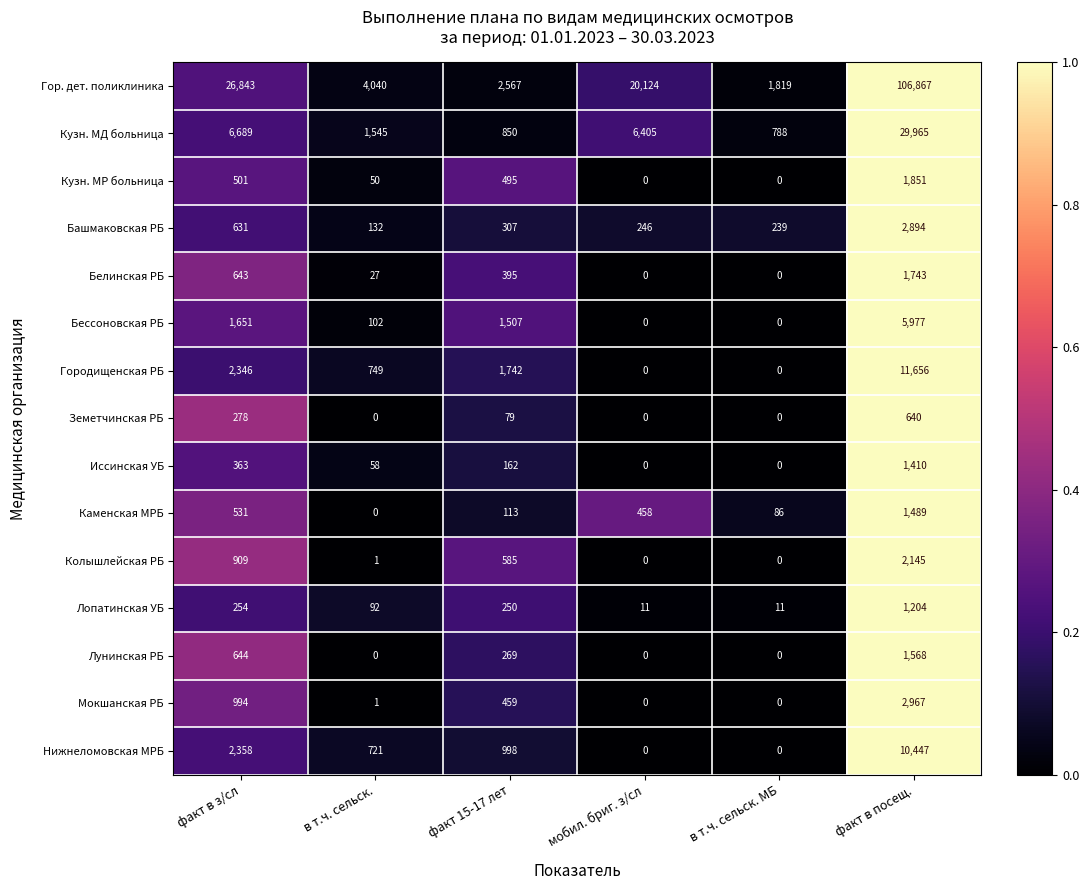

What is the average value of the Кузн. МР больница series?

483